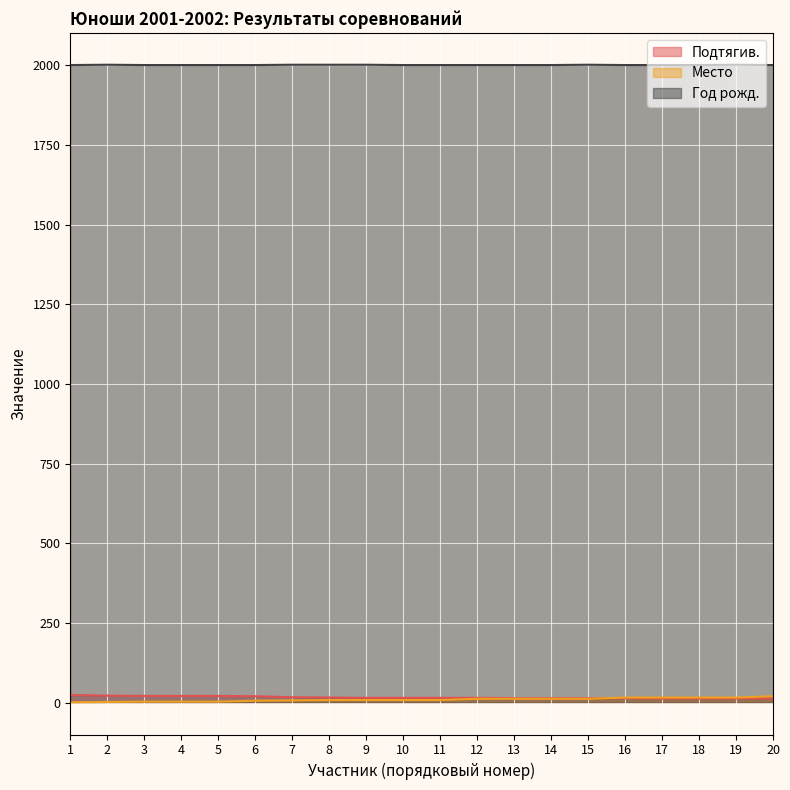

The value of Год рожд. at 4 is 2001. True or false?

True